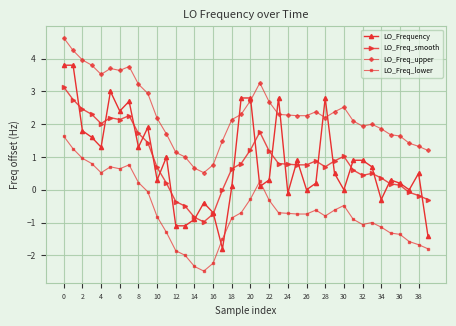

Which series has the largest total across all categories?

LO_Freq_upper